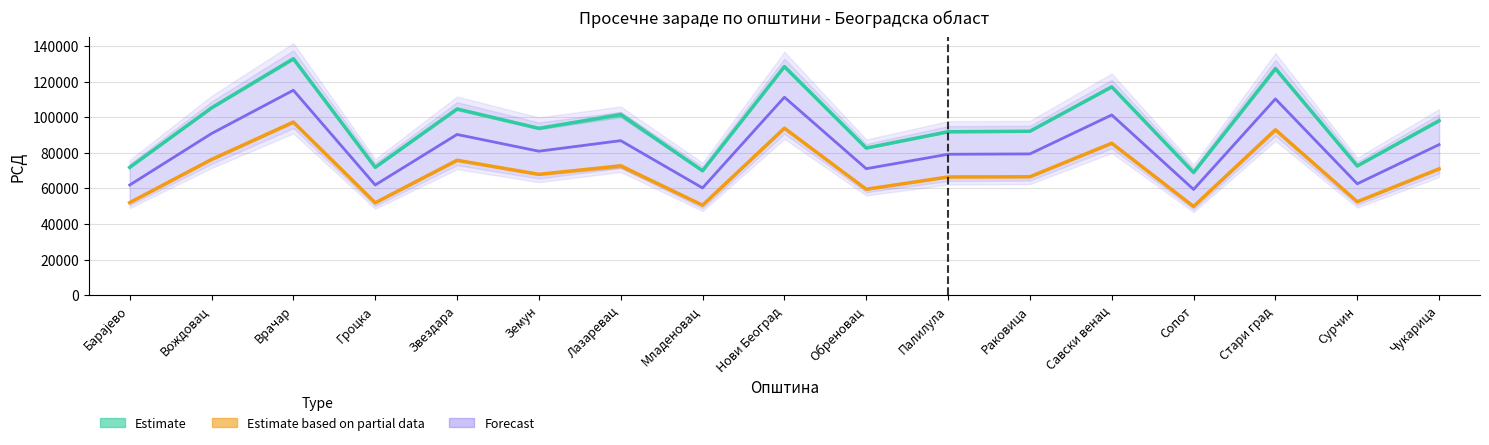

What is the label of the 11th point from the right?

Лазаревац